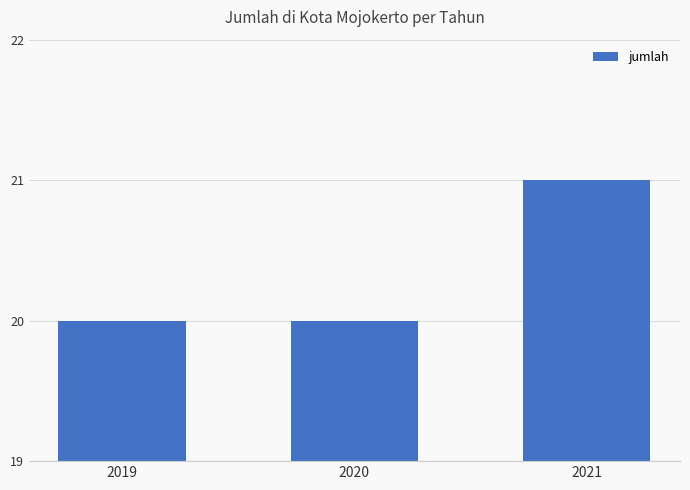

Reading left to right, list all the values displayed in this chart.

20	20	21